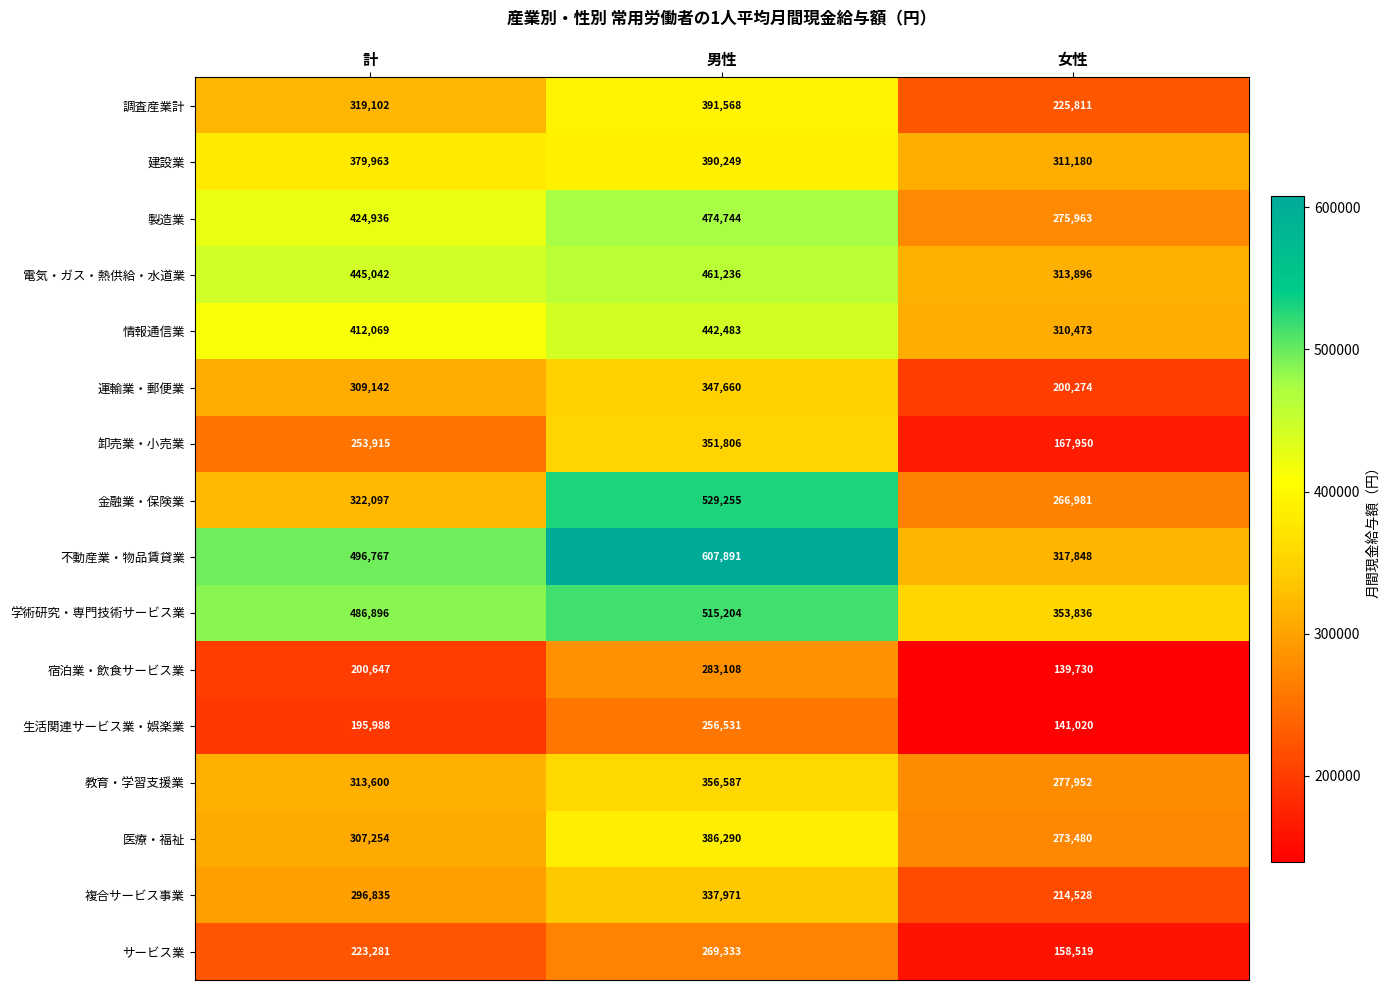

List the series in order of their peak value, lowest first.

生活関連サービス業・娯楽業, サービス業, 宿泊業・飲食サービス業, 複合サービス事業, 運輸業・郵便業, 卸売業・小売業, 教育・学習支援業, 医療・福祉, 建設業, 調査産業計, 情報通信業, 電気・ガス・熱供給・水道業, 製造業, 学術研究・専門技術サービス業, 金融業・保険業, 不動産業・物品賃貸業